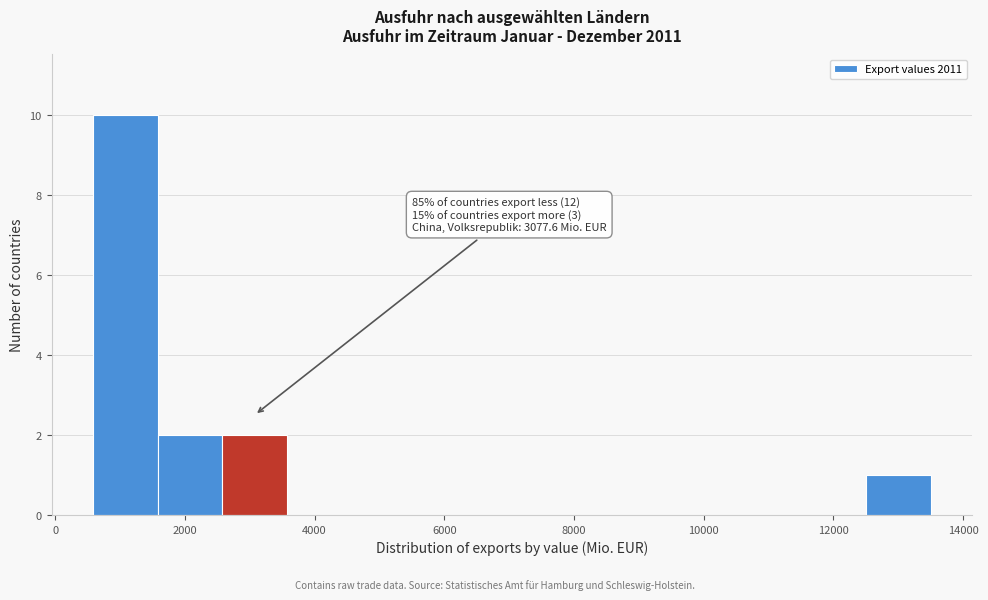

Which range on the x-axis has the tallest bar?

600 to 1600